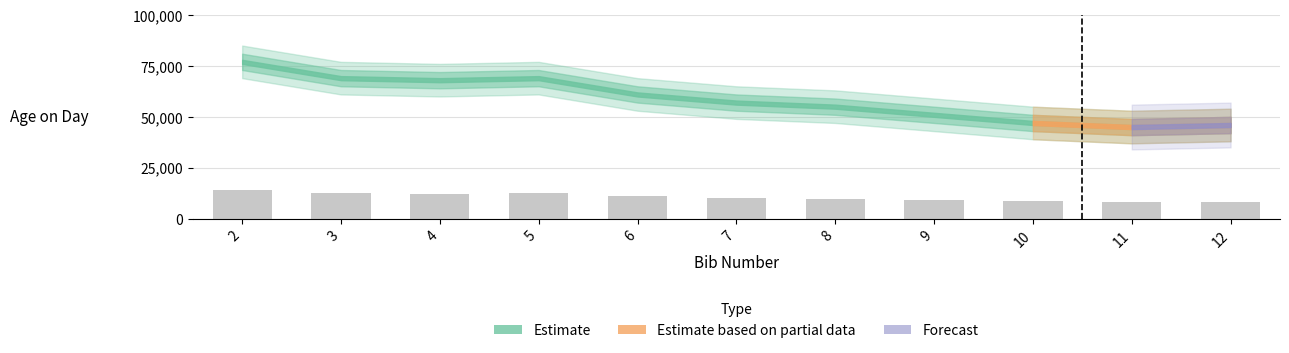

List the labels in order of value, largest first.

2, 3, 5, 4, 6, 7, 8, 9, 10, 12, 11